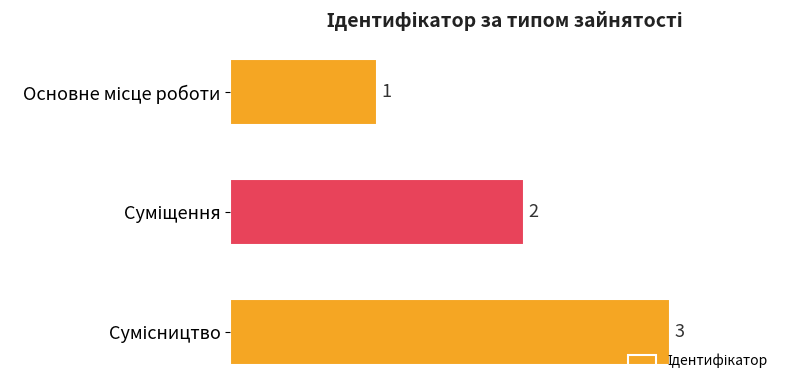

How many values are between 1 and 3?

3